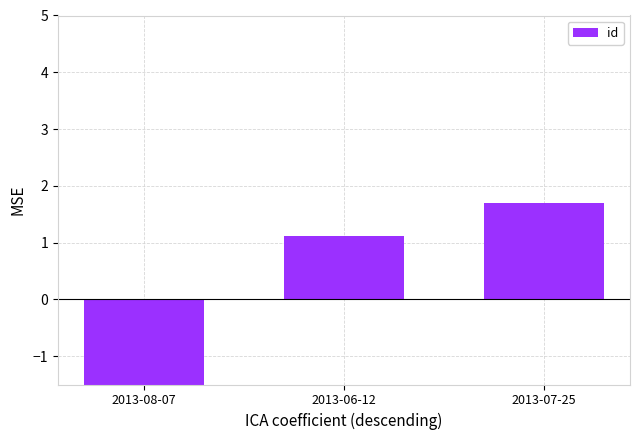

Does the chart contain stacked bars?

No